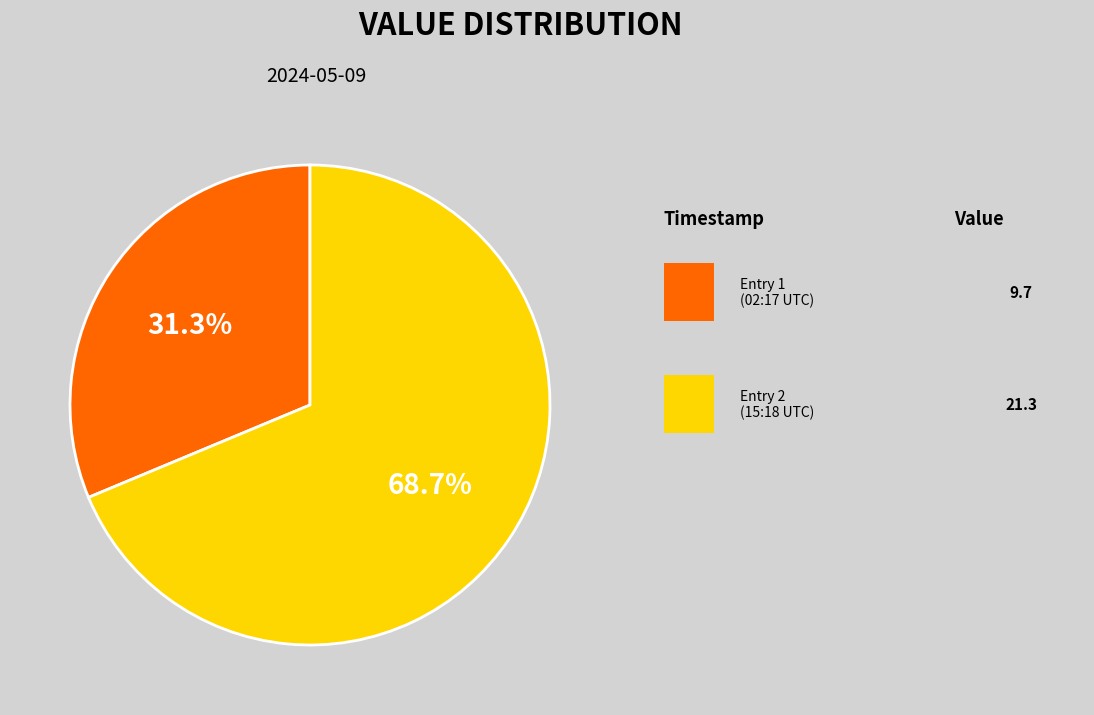

Is there a majority slice in this chart?

Yes